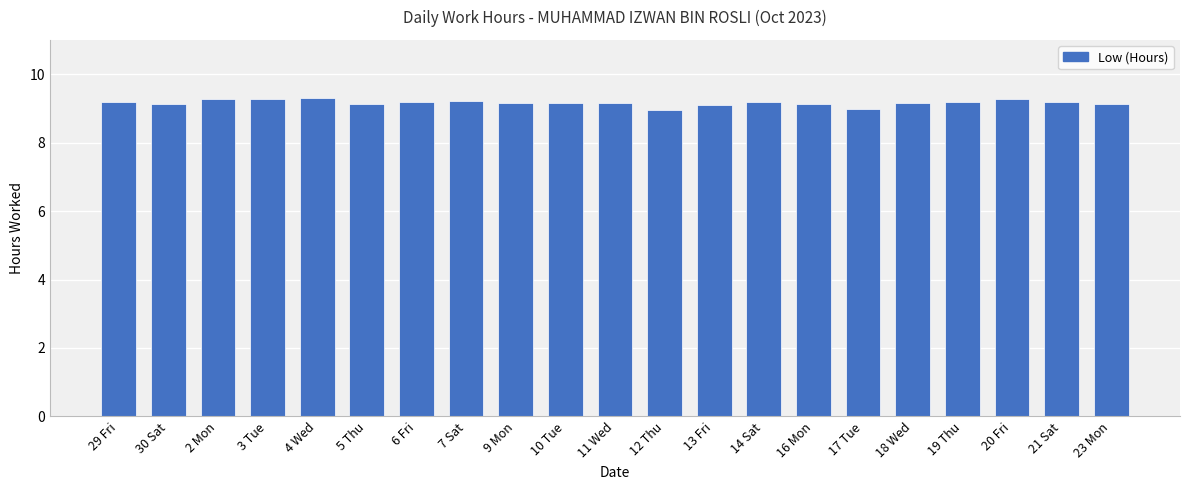

What is the label of the 9th bar from the right?

13 Fri